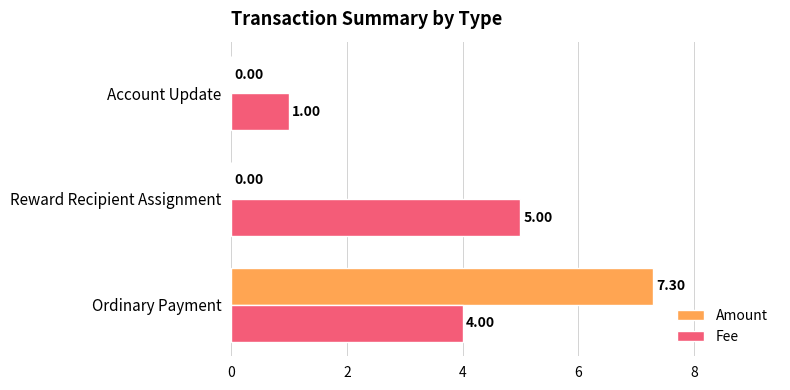

What is the sum of the Fee values at Reward Recipient Assignment and Account Update?

6.0